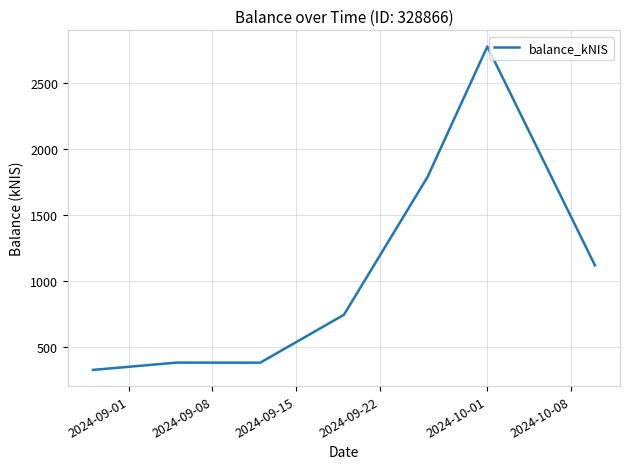

Count the number of categories in the chart.

7